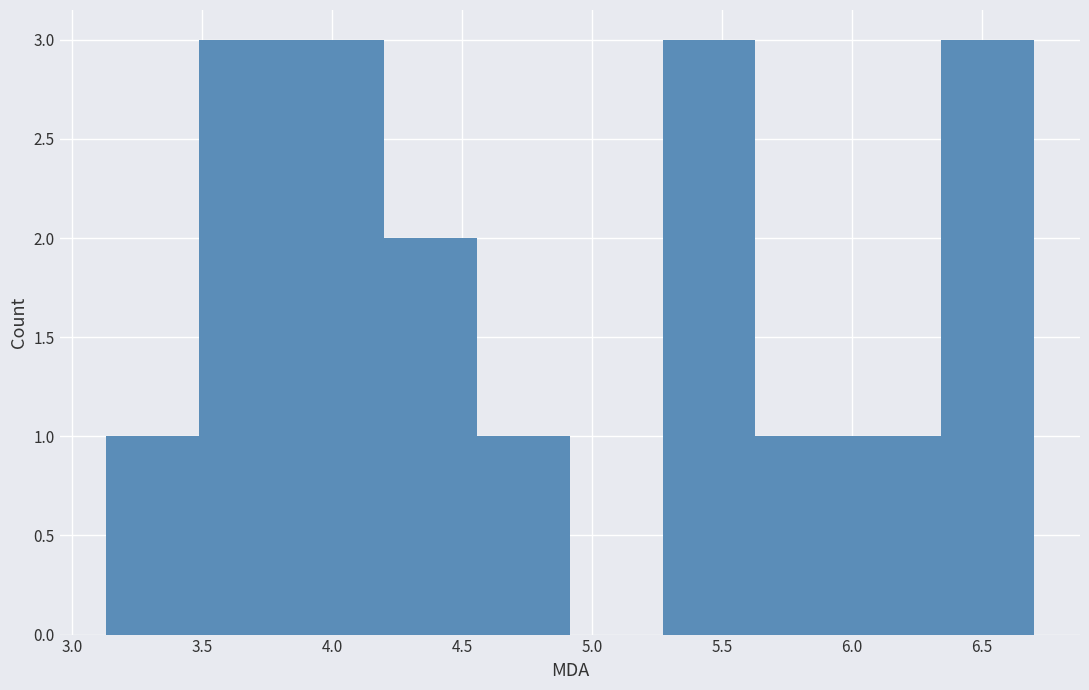

What is the height of the bar covering 3.50 to 3.85 on the x-axis? Neither the bar edges nor the heights are printed on the chart, so give them approximately, as read against the axes.

3